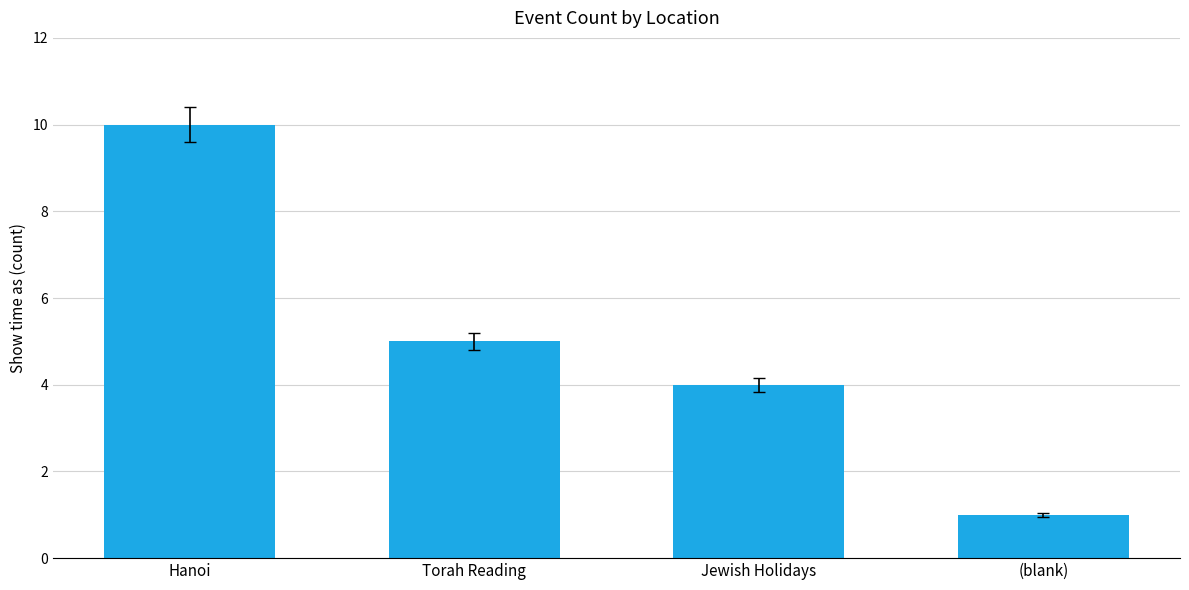

What is the difference between the values at Torah Reading and Hanoi?

5